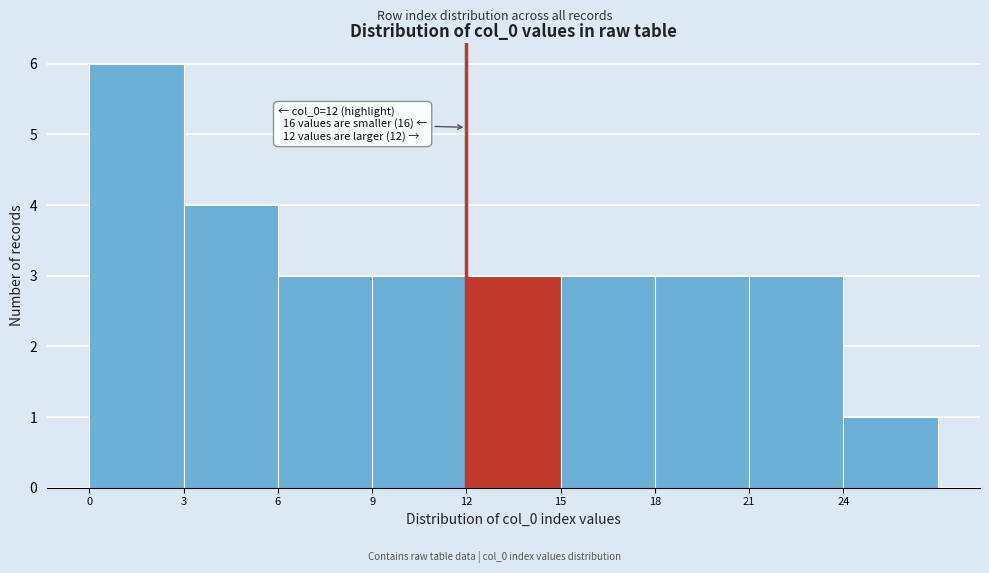

Over which range of the x-axis is the bar tallest?

0 to 3